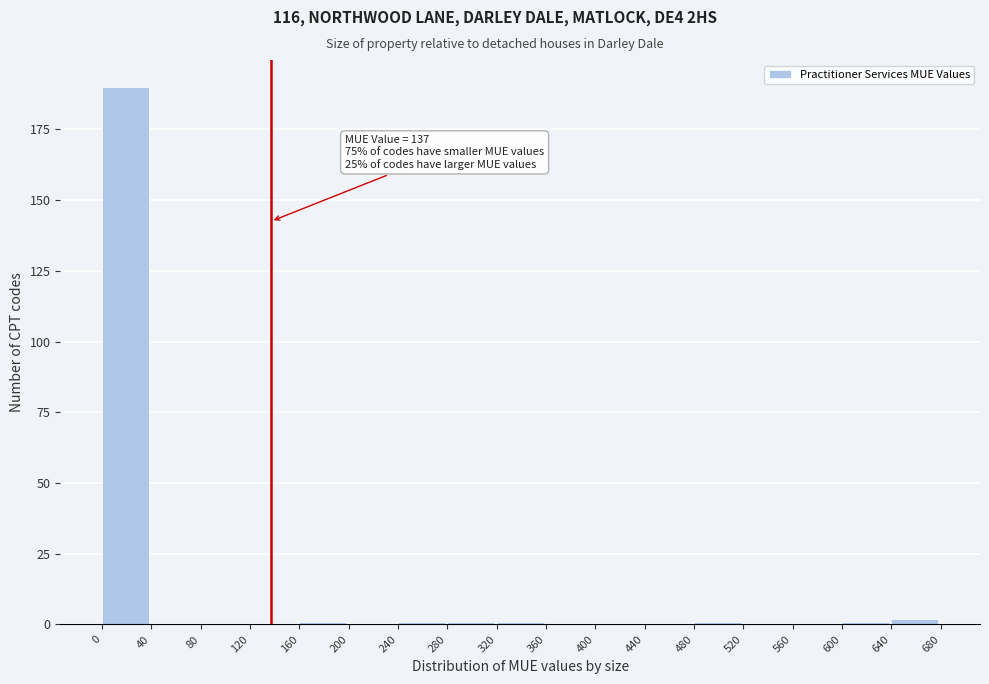

Over which range of the x-axis is the bar tallest?

0 to 40